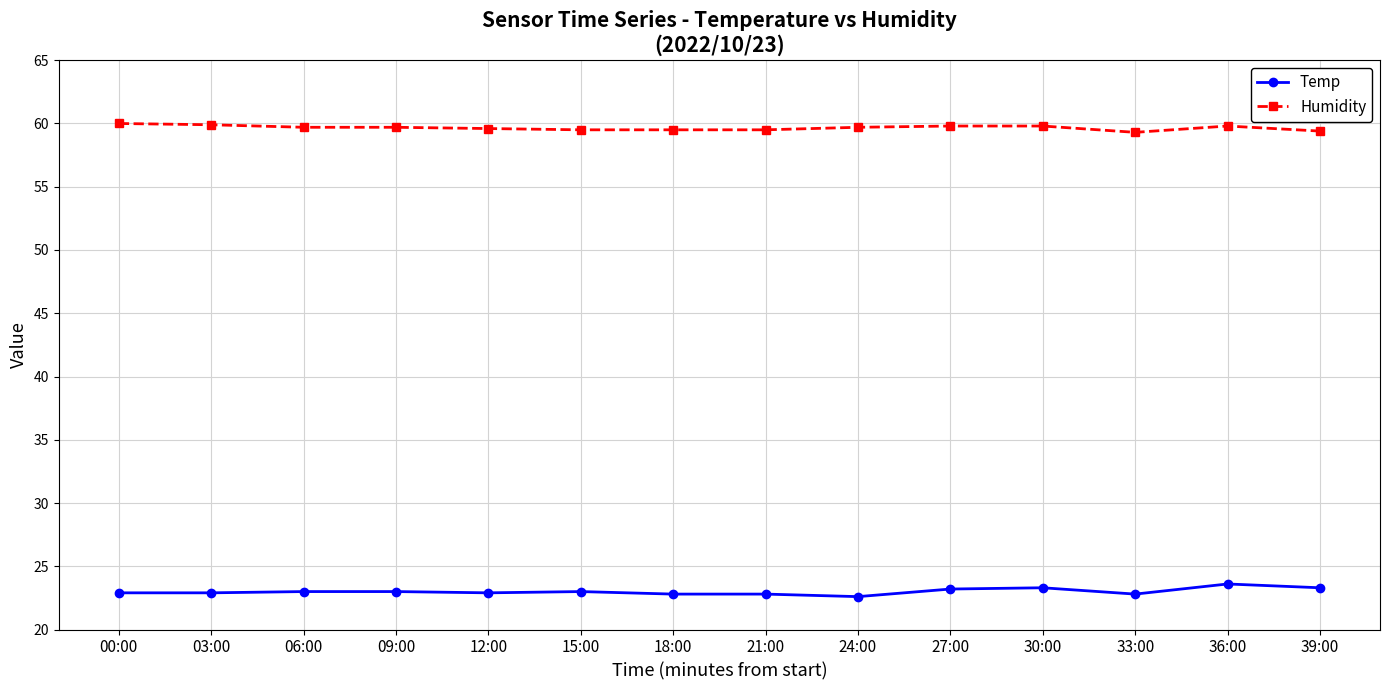

Count the number of categories in the chart.

14